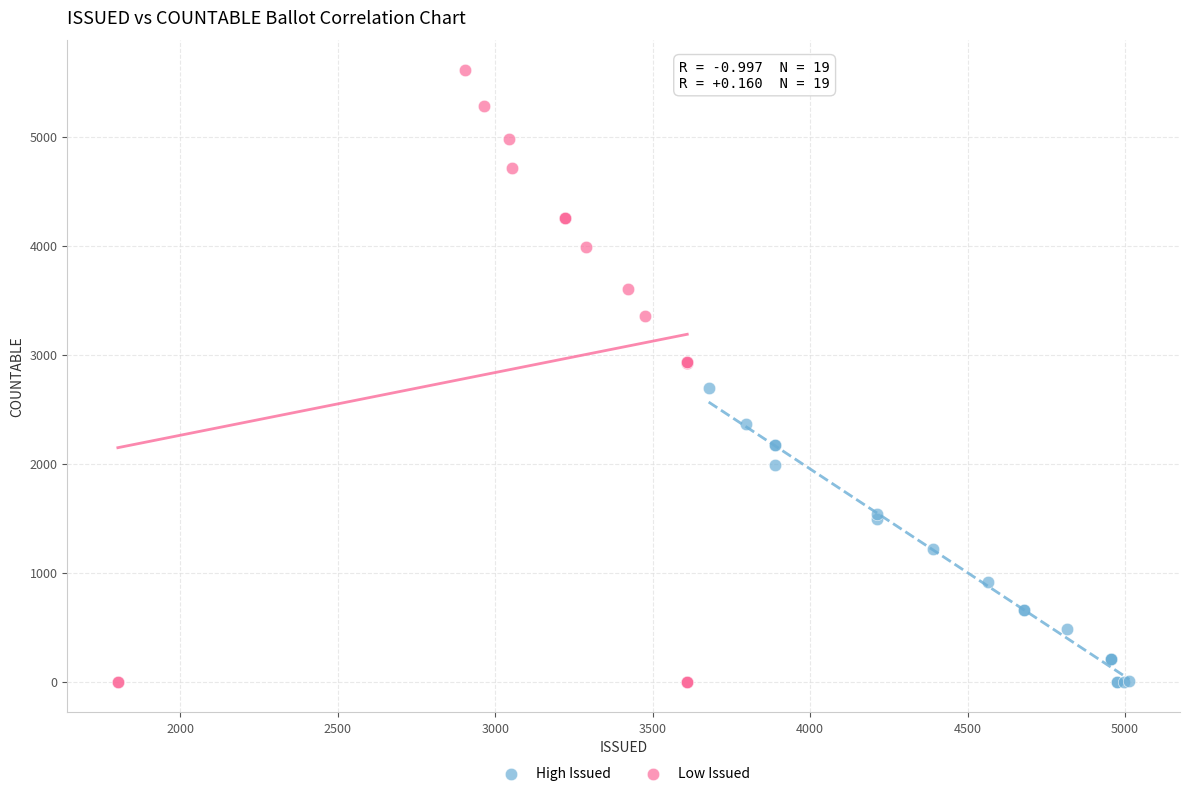

Which series has the largest Y range (max minus min)?

Low Issued